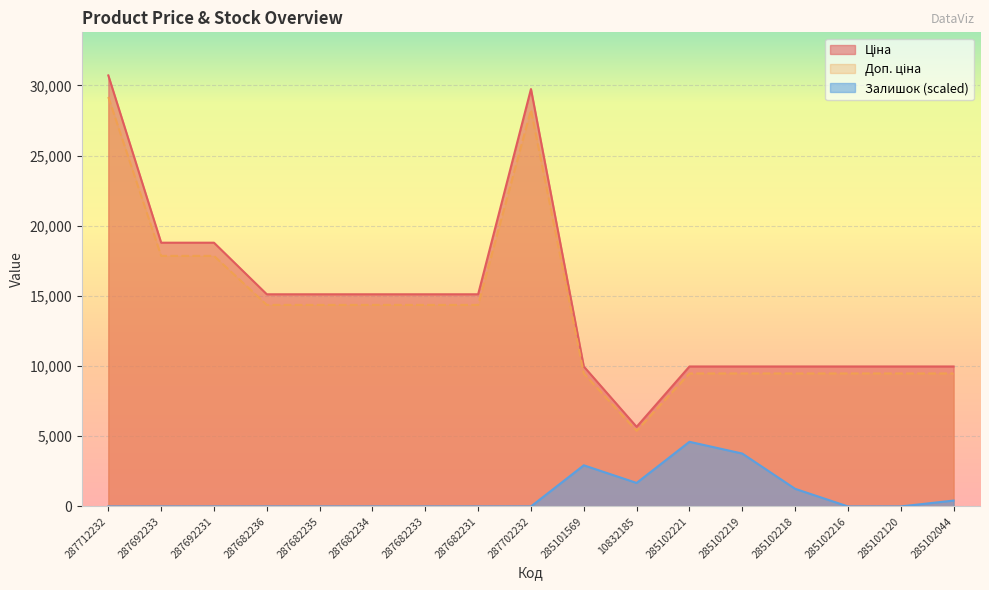

True or false: Ціна and Залишок intersect in this chart.

False